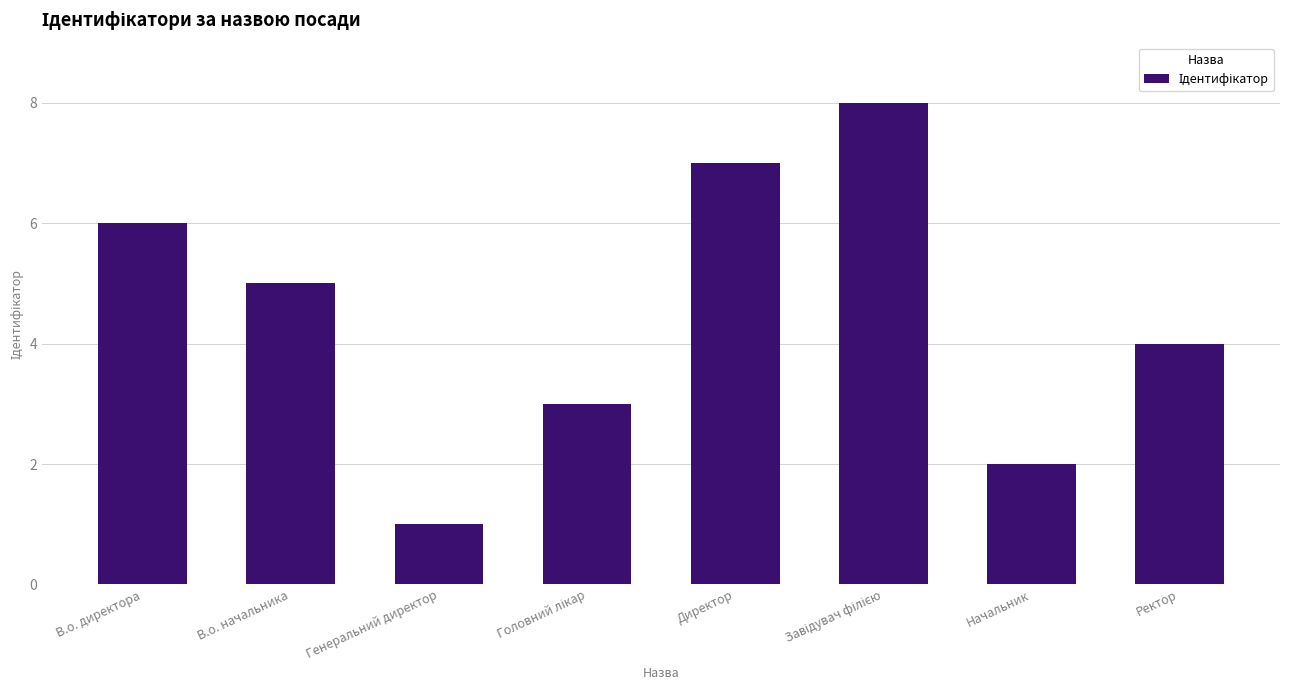

What is the difference between the values at Начальник and В.о. директора?

4